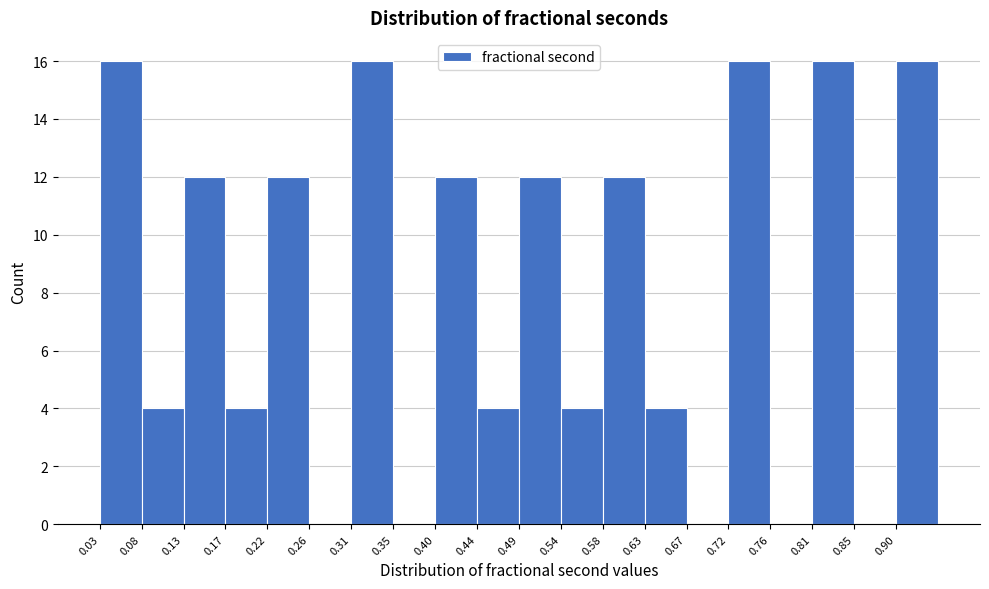

What is the height of the bar covering 0.445 to 0.490 on the x-axis? Neither the bar edges nor the heights are printed on the chart, so give them approximately, as read against the axes.

4